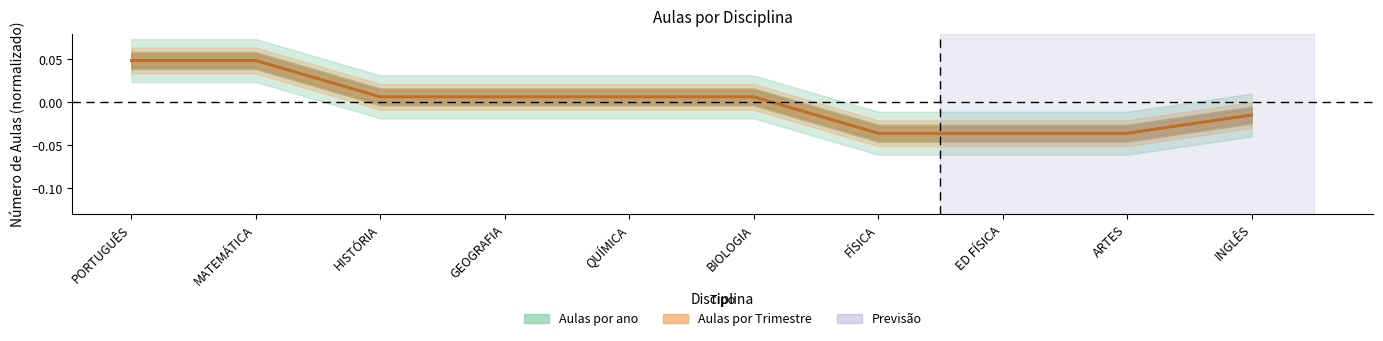

Is the value of Aulas por ano at ARTES greater than the value of Aulas por Trimestre at ARTES?

No